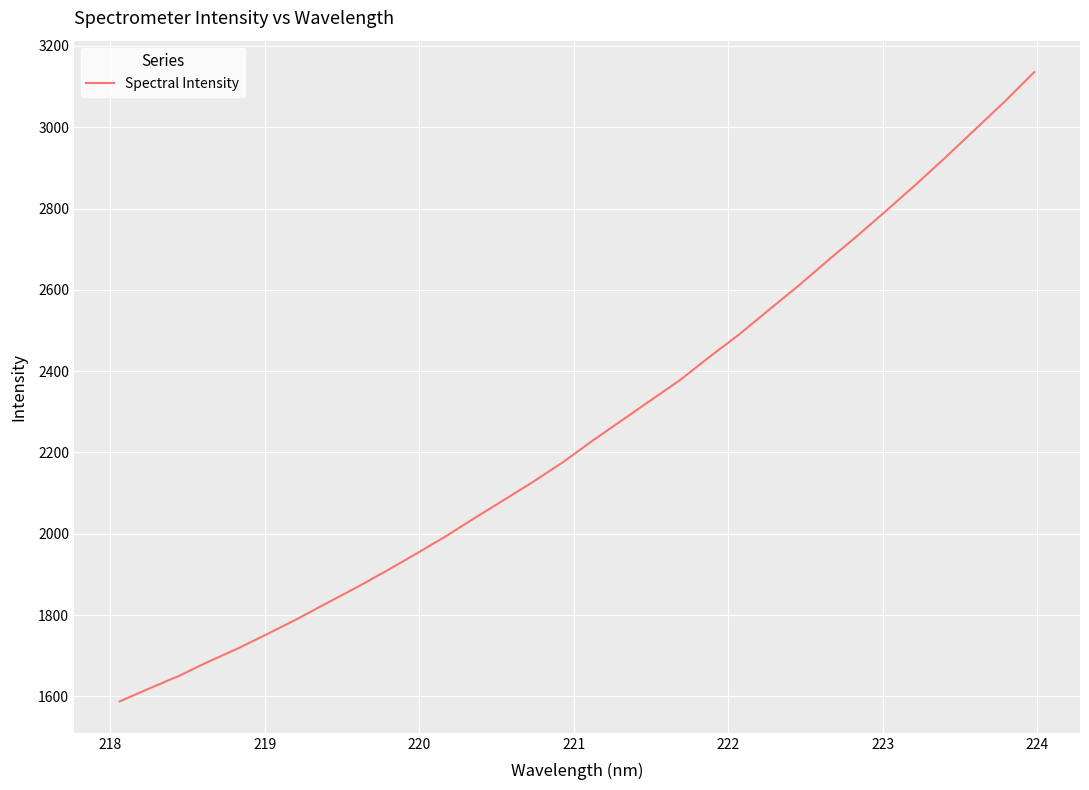

What is the greatest value displayed?

3135.7